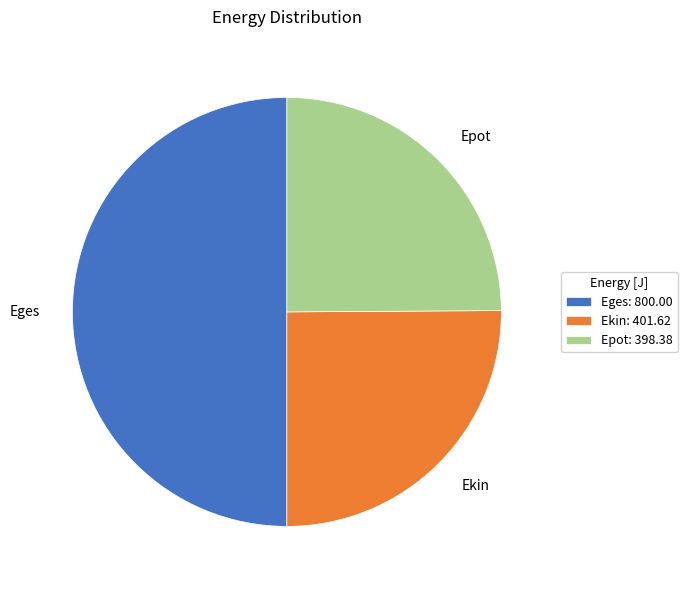

Which has a higher value, Ekin or Eges?

Eges